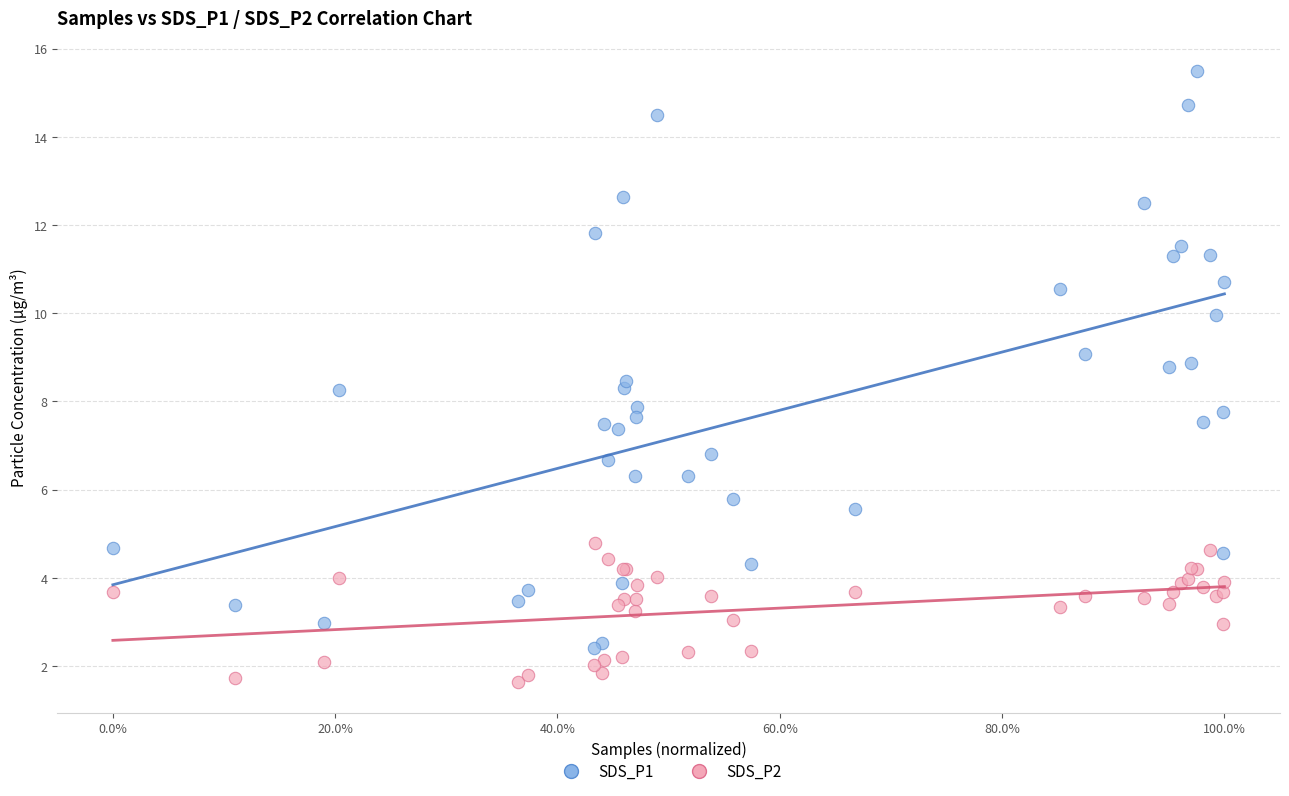

What is the X range (max minus min) for the scatter plot?

1.0